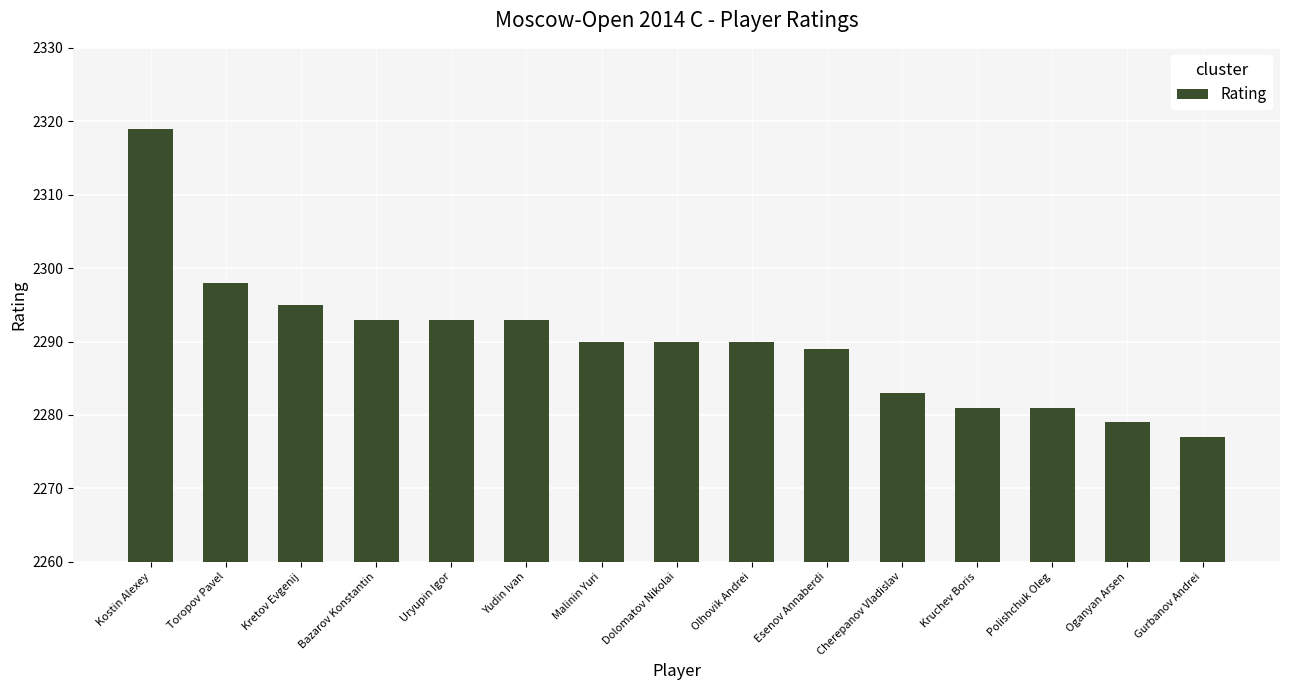

What is the label of the 9th bar from the right?

Malinin Yuri